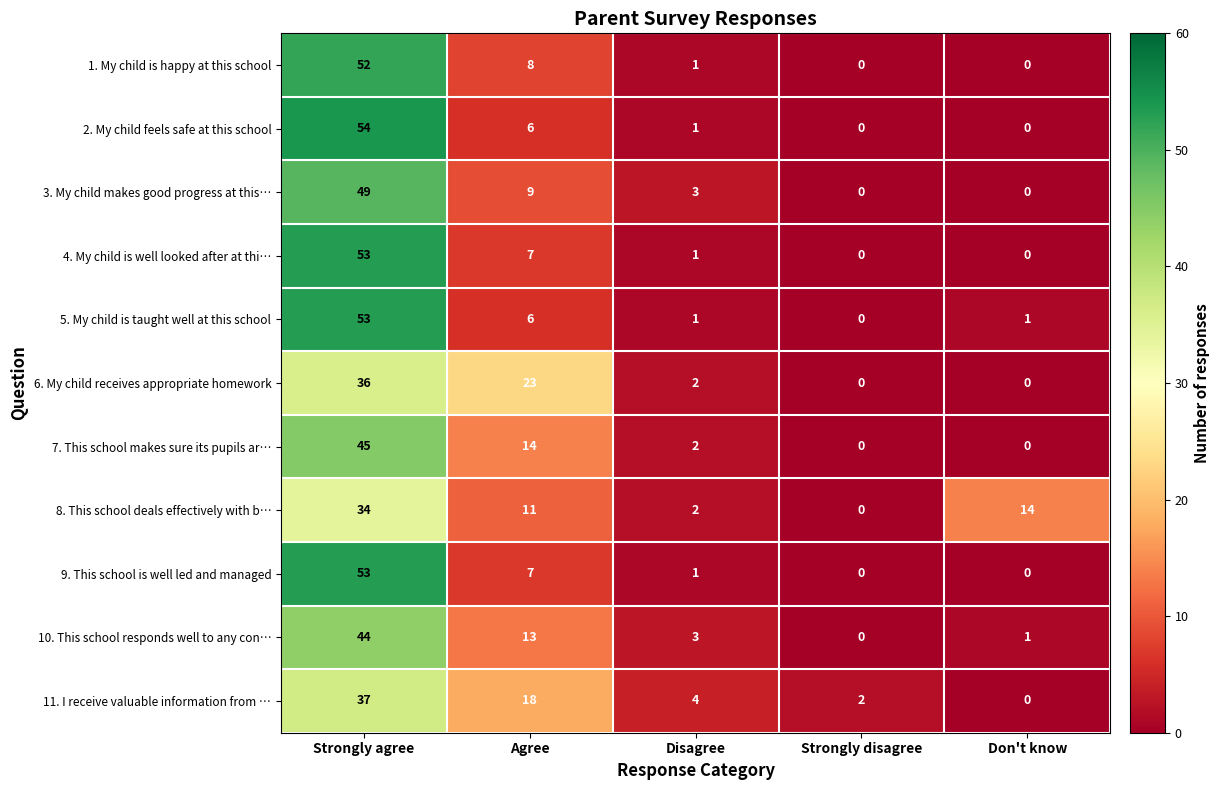

What is the difference between the second highest and minimum values in the 10. This school responds well to any con… series?

13